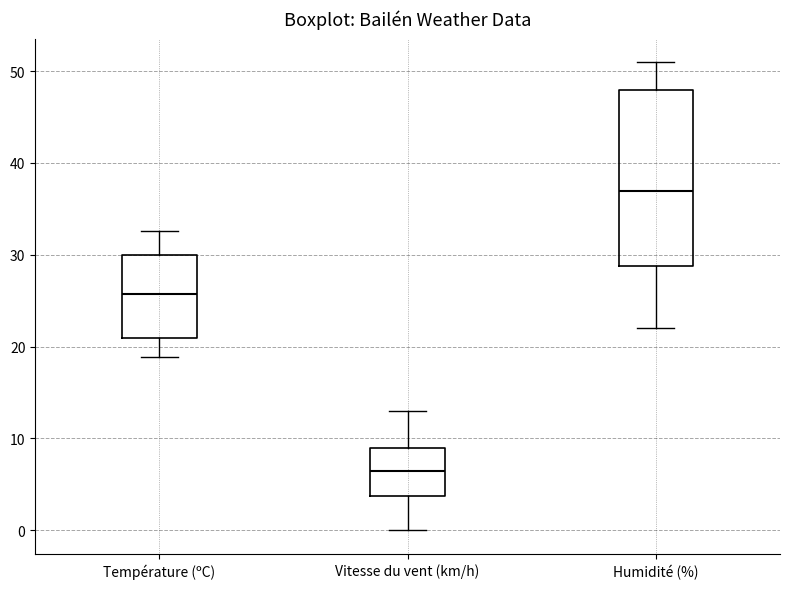

Which box's median line is the highest?

Humidité (%)